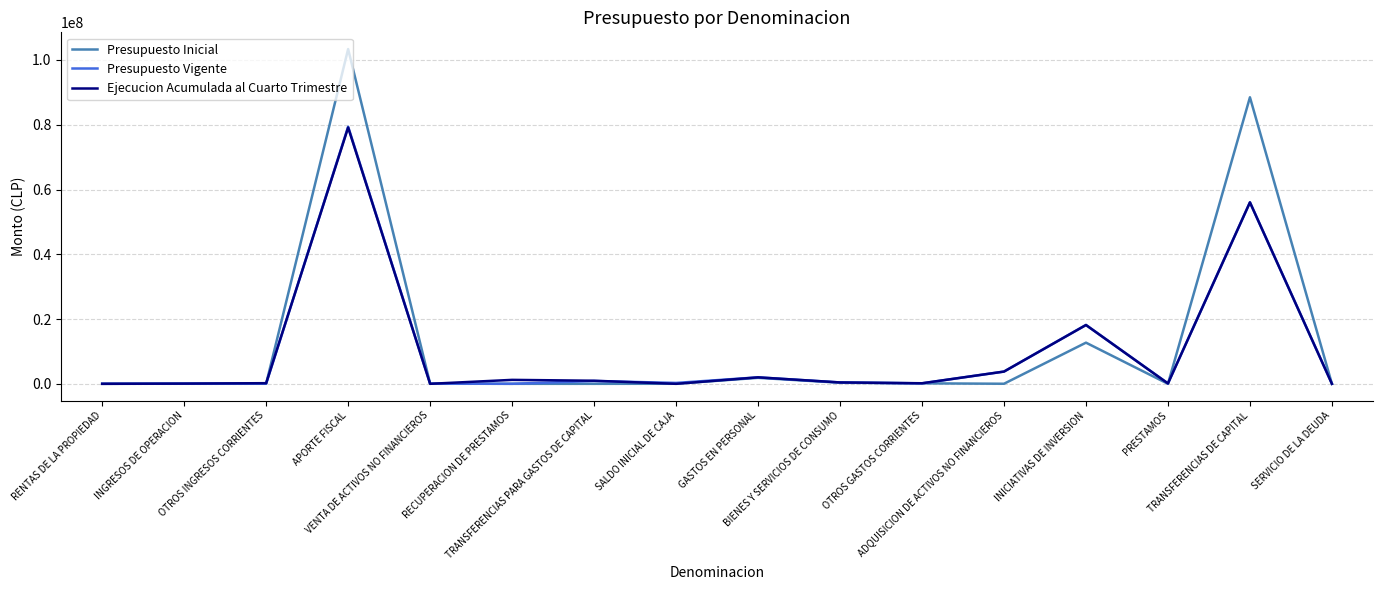

Which series has the widest spread of values?

Presupuesto Inicial